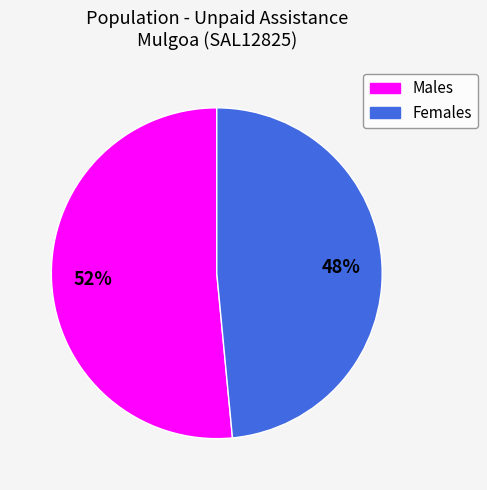

To the nearest percent, what is the average slice percentage?

50%